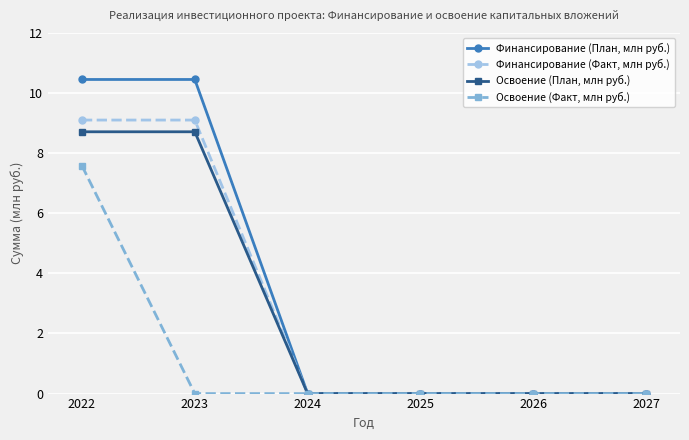

How many data points does each series have?

6